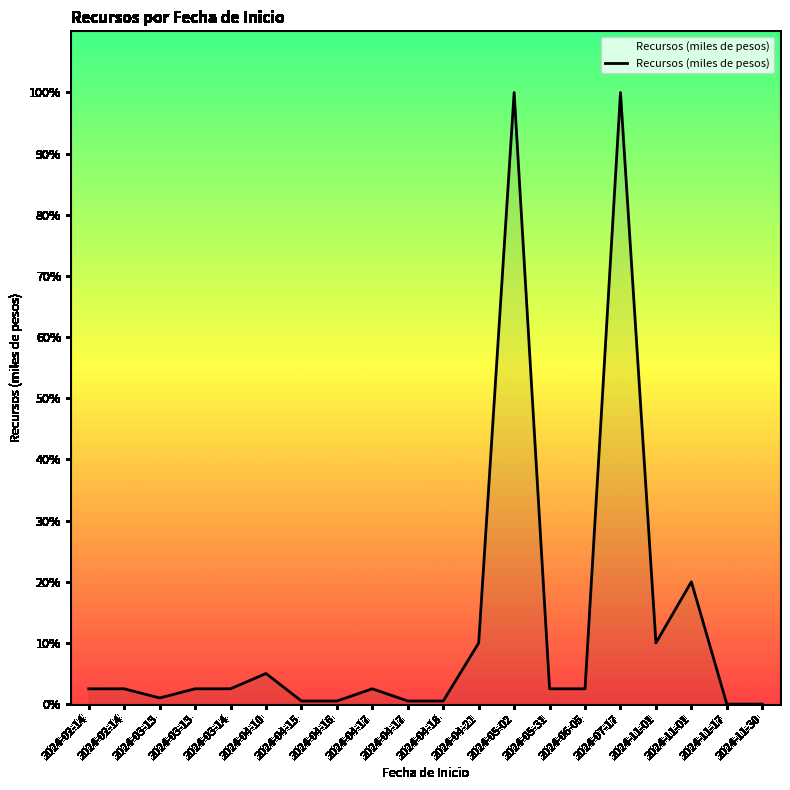

Does the chart have visible grid lines?

No